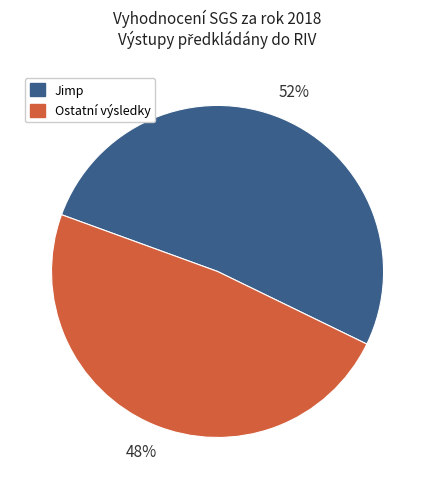

Is there a majority slice in this chart?

Yes